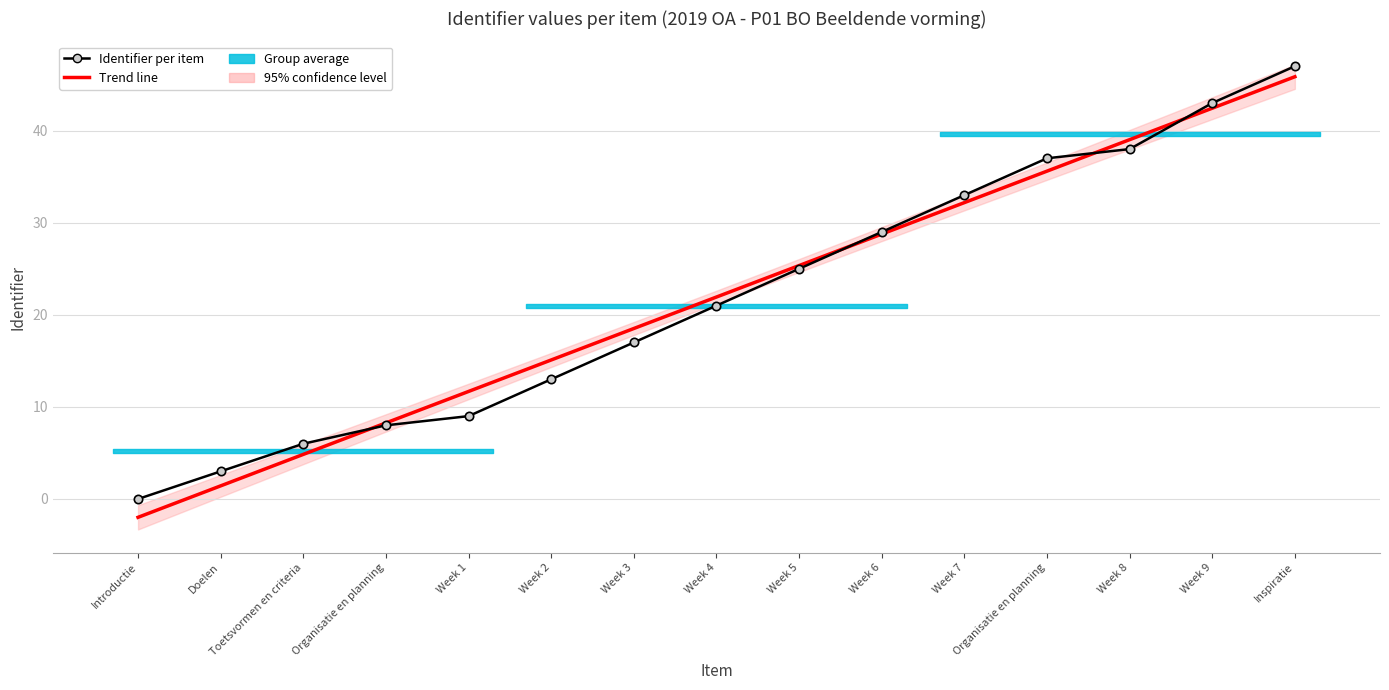

Where does the Identifier per item series first go above 21?

Week 5